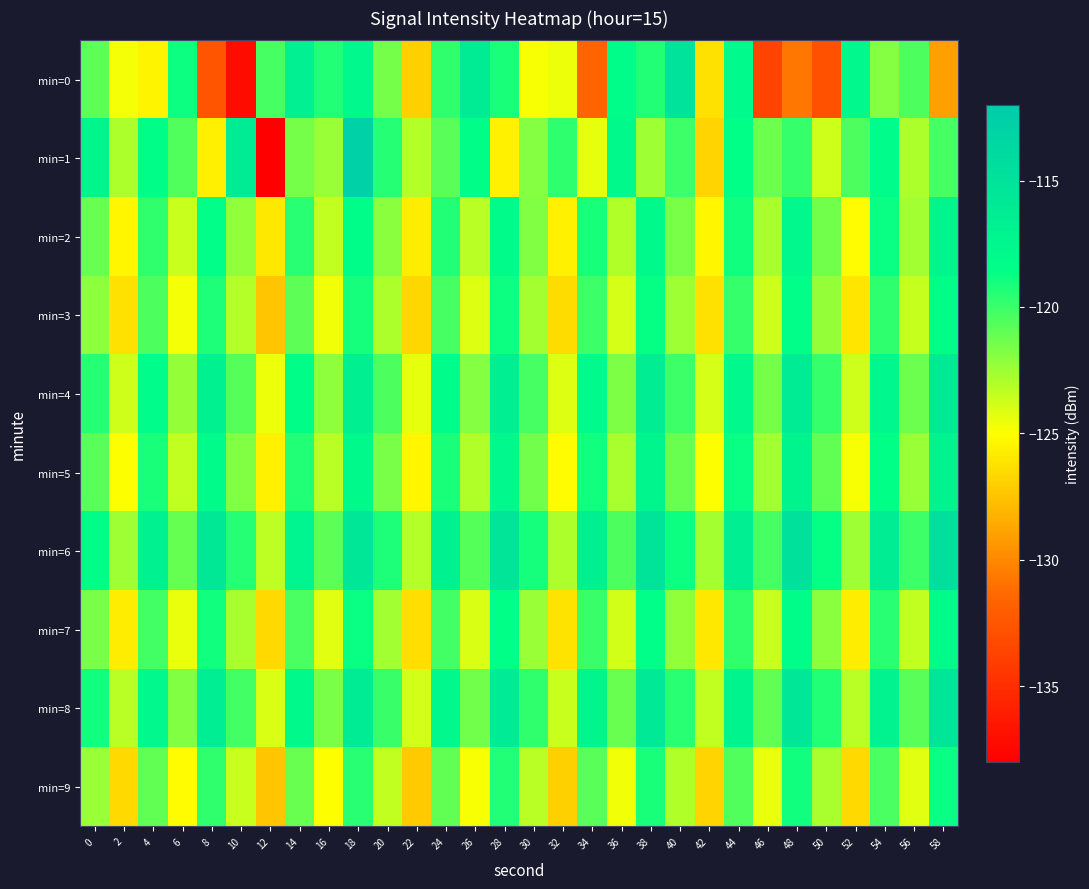

Reading left to right, list all the values displayed in this chart.

min=0: 0=-120.9	2=-124.7	4=-125.5	6=-118.9	8=-132.6	10=-137.2	12=-120.3	14=-116.6	16=-119.4	18=-117.6	20=-121.5	22=-126.9	24=-119.7	26=-116.1	28=-119.1	30=-124.9	32=-124.6	34=-131.5	36=-118.3	38=-119.4	40=-115.0	42=-126.2	44=-117.9	46=-133.7	48=-130.7	50=-132.8	52=-117.7	54=-121.9	56=-120.5	58=-129.0
min=1: 0=-117.4	2=-122.9	4=-118.3	6=-120.6	8=-125.7	10=-116.2	12=-138.2	14=-121.5	16=-122.4	18=-112.8	20=-119.5	22=-123.1	24=-120.8	26=-118.3	28=-125.6	30=-121.9	32=-119.7	34=-124.3	36=-117.8	38=-122.5	40=-120.1	42=-126.8	44=-118.6	46=-121.3	48=-119.9	50=-123.7	52=-120.5	54=-118.1	56=-122.9	58=-120.3
min=2: 0=-121.2	2=-125.4	4=-119.8	6=-123.6	8=-118.4	10=-122.2	12=-126.0	14=-119.6	16=-123.4	18=-118.2	20=-122.0	22=-125.8	24=-119.4	26=-123.2	28=-118.0	30=-121.8	32=-125.6	34=-119.2	36=-123.0	38=-117.8	40=-121.6	42=-125.4	44=-119.0	46=-122.8	48=-117.6	50=-121.4	52=-125.2	54=-118.8	56=-122.6	58=-117.4
min=3: 0=-122.1	2=-126.3	4=-120.5	6=-124.7	8=-119.3	10=-123.1	12=-127.4	14=-120.9	16=-124.6	18=-119.1	20=-122.9	22=-126.7	24=-120.3	26=-124.1	28=-118.9	30=-122.7	32=-126.5	34=-120.1	36=-123.9	38=-118.7	40=-122.5	42=-126.3	44=-119.9	46=-123.7	48=-118.5	50=-122.3	52=-126.1	54=-119.7	56=-123.5	58=-118.3
min=4: 0=-119.5	2=-123.7	4=-118.1	6=-122.3	8=-116.9	10=-120.7	12=-124.5	14=-118.3	16=-122.1	18=-116.7	20=-120.5	22=-124.3	24=-118.1	26=-121.9	28=-116.5	30=-120.3	32=-124.1	34=-117.9	36=-121.7	38=-116.3	40=-120.1	42=-123.9	44=-117.7	46=-121.5	48=-116.1	50=-119.9	52=-123.7	54=-117.5	56=-121.3	58=-115.9
min=5: 0=-120.8	2=-125.0	4=-119.2	6=-123.4	8=-118.0	10=-121.8	12=-125.6	14=-119.4	16=-123.2	18=-117.8	20=-121.6	22=-125.4	24=-119.2	26=-123.0	28=-117.6	30=-121.4	32=-125.2	34=-119.0	36=-122.8	38=-117.4	40=-121.2	42=-125.0	44=-118.8	46=-122.6	48=-117.2	50=-121.0	52=-124.8	54=-118.6	56=-122.4	58=-117.0
min=6: 0=-118.3	2=-122.5	4=-116.9	6=-121.1	8=-115.7	10=-119.5	12=-123.3	14=-117.1	16=-120.9	18=-115.5	20=-119.3	22=-123.1	24=-116.9	26=-120.7	28=-115.3	30=-119.1	32=-122.9	34=-116.7	36=-120.5	38=-115.1	40=-118.9	42=-122.7	44=-116.5	46=-120.3	48=-114.9	50=-118.7	52=-122.5	54=-116.3	56=-120.1	58=-114.7
min=7: 0=-121.6	2=-125.8	4=-120.2	6=-124.4	8=-119.0	10=-122.8	12=-126.6	14=-120.4	16=-124.2	18=-118.8	20=-122.6	22=-126.4	24=-120.2	26=-124.0	28=-118.6	30=-122.4	32=-126.2	34=-120.0	36=-123.8	38=-118.4	40=-122.2	42=-126.0	44=-119.8	46=-123.6	48=-118.2	50=-122.0	52=-125.8	54=-119.6	56=-123.4	58=-118.0
min=8: 0=-119.0	2=-123.2	4=-117.6	6=-121.8	8=-116.4	10=-120.2	12=-124.0	14=-117.8	16=-121.6	18=-116.2	20=-120.0	22=-123.8	24=-117.6	26=-121.4	28=-116.0	30=-119.8	32=-123.6	34=-117.4	36=-121.2	38=-115.8	40=-119.6	42=-123.4	44=-117.2	46=-121.0	48=-115.6	50=-119.4	52=-123.2	54=-117.0	56=-120.8	58=-115.4
min=9: 0=-122.4	2=-126.6	4=-121.0	6=-125.2	8=-119.8	10=-123.6	12=-127.4	14=-121.2	16=-125.0	18=-119.6	20=-123.4	22=-127.2	24=-121.0	26=-124.8	28=-119.4	30=-123.2	32=-127.0	34=-120.8	36=-124.6	38=-119.2	40=-123.0	42=-126.8	44=-120.6	46=-124.4	48=-119.0	50=-122.8	52=-126.6	54=-120.4	56=-124.2	58=-118.8